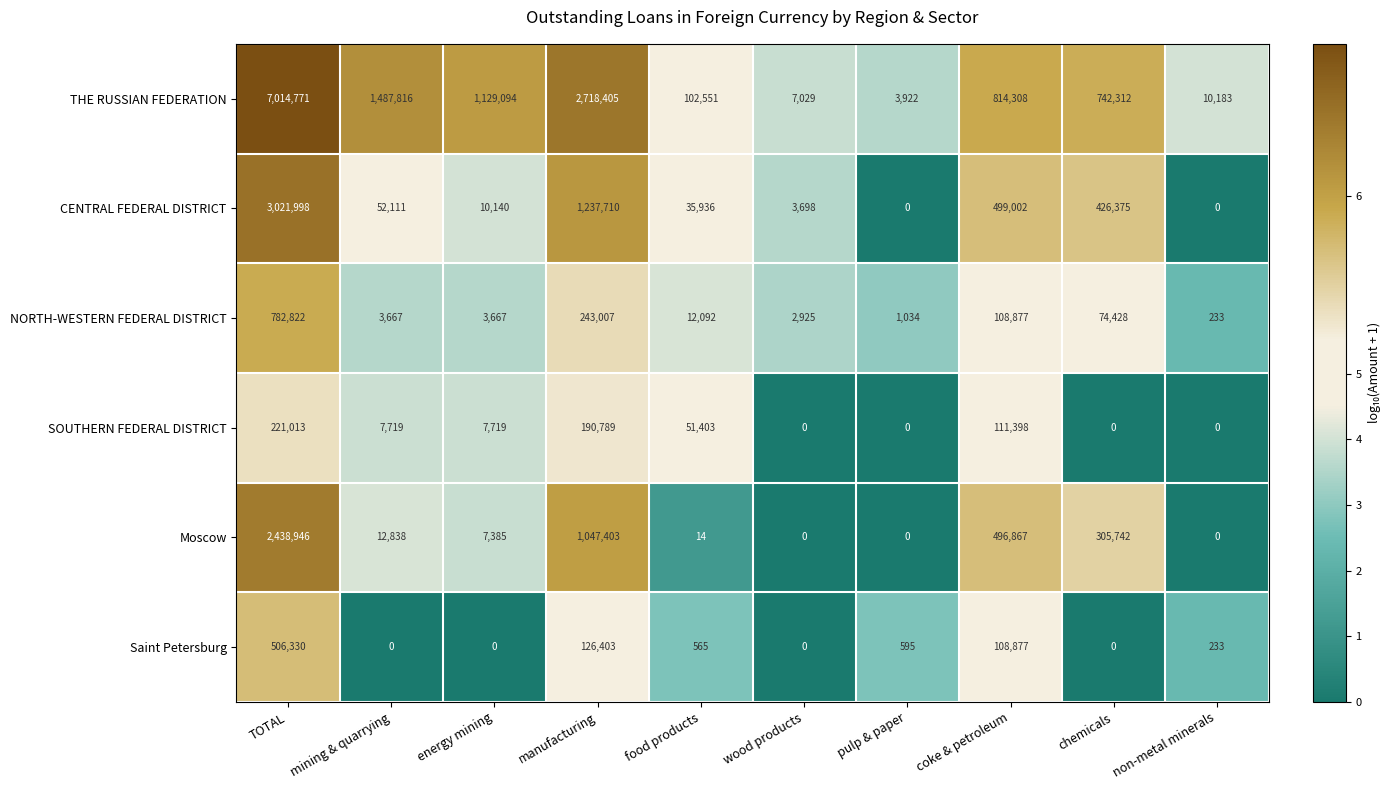

Is it true that Moscow equals 1288529 at wood products?

False